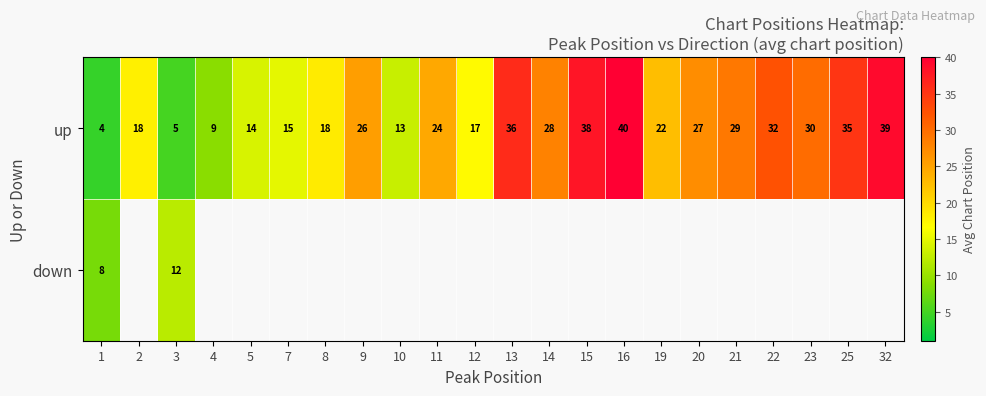

At which label is down closest to 10?

1